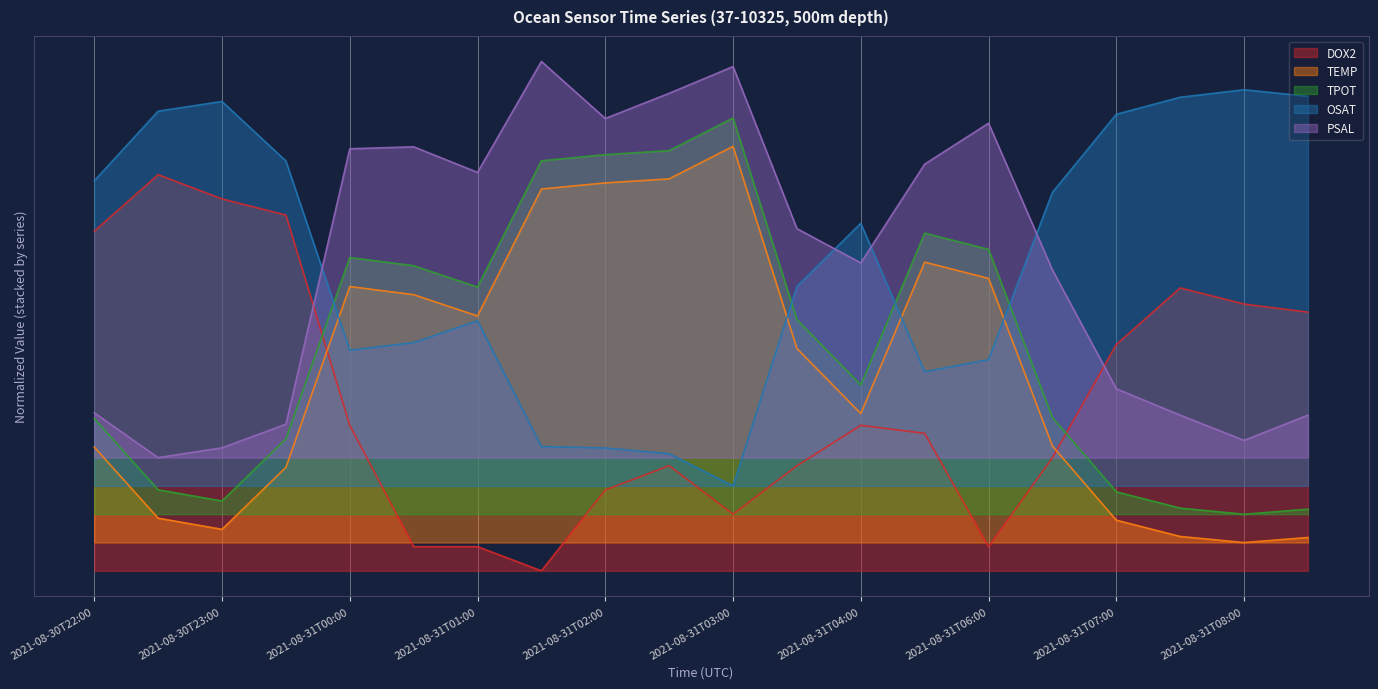

Reading left to right, extract all data points from this chart.

DOX2: 2021-08-30T22:00=0.6	2021-08-30T22:30=0.7	2021-08-30T23:00=0.7	2021-08-30T23:30=0.6	2021-08-31T00:00=0.3	2021-08-31T00:30=0.0	2021-08-31T01:00=0.0	2021-08-31T01:30=0.0	2021-08-31T02:00=0.1	2021-08-31T02:30=0.2	2021-08-31T03:00=0.1	2021-08-31T03:30=0.2	2021-08-31T04:00=0.3	2021-08-31T05:30=0.2	2021-08-31T06:00=0.0	2021-08-31T06:30=0.2	2021-08-31T07:00=0.4	2021-08-31T07:30=0.5	2021-08-31T08:00=0.5	2021-08-31T08:30=0.5
TEMP: 2021-08-30T22:00=0.2	2021-08-30T22:30=0.1	2021-08-30T23:00=0.1	2021-08-30T23:30=0.2	2021-08-31T00:00=0.5	2021-08-31T00:30=0.5	2021-08-31T01:00=0.5	2021-08-31T01:30=0.7	2021-08-31T02:00=0.7	2021-08-31T02:30=0.7	2021-08-31T03:00=0.8	2021-08-31T03:30=0.4	2021-08-31T04:00=0.3	2021-08-31T05:30=0.5	2021-08-31T06:00=0.5	2021-08-31T06:30=0.2	2021-08-31T07:00=0.1	2021-08-31T07:30=0.1	2021-08-31T08:00=0.1	2021-08-31T08:30=0.1
TPOT: 2021-08-30T22:00=0.3	2021-08-30T22:30=0.1	2021-08-30T23:00=0.1	2021-08-30T23:30=0.2	2021-08-31T00:00=0.6	2021-08-31T00:30=0.5	2021-08-31T01:00=0.5	2021-08-31T01:30=0.7	2021-08-31T02:00=0.7	2021-08-31T02:30=0.7	2021-08-31T03:00=0.8	2021-08-31T03:30=0.4	2021-08-31T04:00=0.3	2021-08-31T05:30=0.6	2021-08-31T06:00=0.6	2021-08-31T06:30=0.3	2021-08-31T07:00=0.1	2021-08-31T07:30=0.1	2021-08-31T08:00=0.1	2021-08-31T08:30=0.1
OSAT: 2021-08-30T22:00=0.7	2021-08-30T22:30=0.8	2021-08-30T23:00=0.8	2021-08-30T23:30=0.7	2021-08-31T00:00=0.4	2021-08-31T00:30=0.4	2021-08-31T01:00=0.4	2021-08-31T01:30=0.2	2021-08-31T02:00=0.2	2021-08-31T02:30=0.2	2021-08-31T03:00=0.2	2021-08-31T03:30=0.5	2021-08-31T04:00=0.6	2021-08-31T05:30=0.4	2021-08-31T06:00=0.4	2021-08-31T06:30=0.7	2021-08-31T07:00=0.8	2021-08-31T07:30=0.8	2021-08-31T08:00=0.8	2021-08-31T08:30=0.8
PSAL: 2021-08-30T22:00=0.3	2021-08-30T22:30=0.2	2021-08-30T23:00=0.2	2021-08-30T23:30=0.3	2021-08-31T00:00=0.7	2021-08-31T00:30=0.7	2021-08-31T01:00=0.7	2021-08-31T01:30=0.9	2021-08-31T02:00=0.8	2021-08-31T02:30=0.8	2021-08-31T03:00=0.9	2021-08-31T03:30=0.6	2021-08-31T04:00=0.5	2021-08-31T05:30=0.7	2021-08-31T06:00=0.8	2021-08-31T06:30=0.5	2021-08-31T07:00=0.3	2021-08-31T07:30=0.3	2021-08-31T08:00=0.2	2021-08-31T08:30=0.3